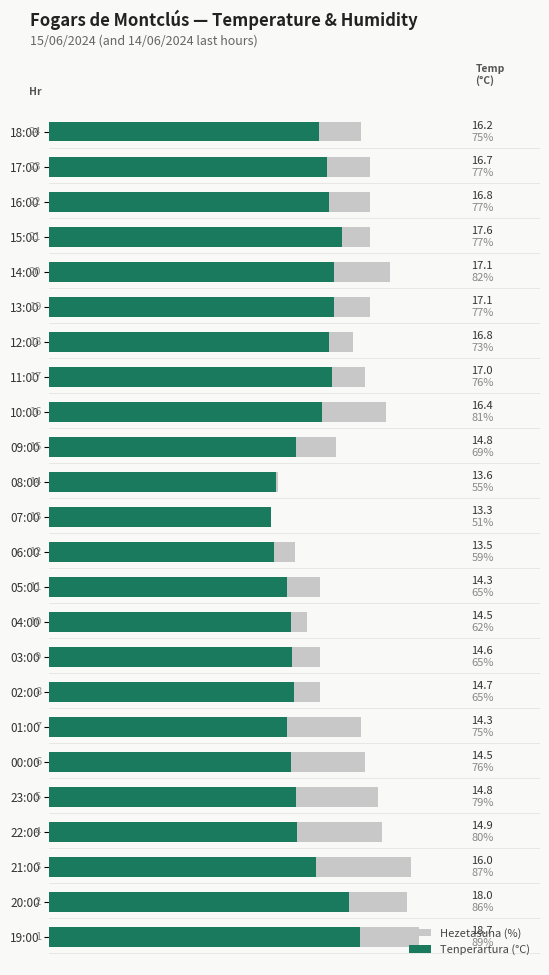

True or false: Hezetasuna (%) has a value of 90.4 at 02:00.

False